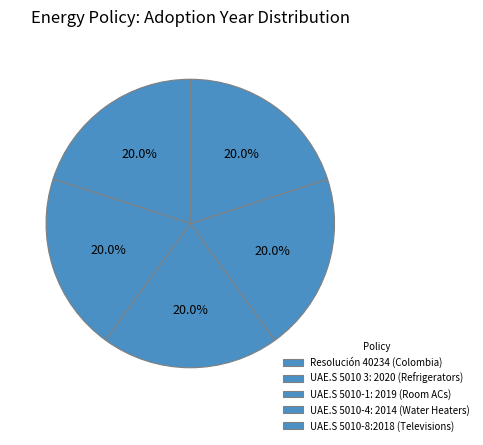

Rank the categories by value from lowest to highest.

UAE.S 5010-1: 2019 (Room ACs), UAE.S 5010 3: 2020 (Refrigerators), UAE.S 5010-4: 2014 (Water Heaters), Resolución 40234 (Colombia), UAE.S 5010-8:2018 (Televisions)